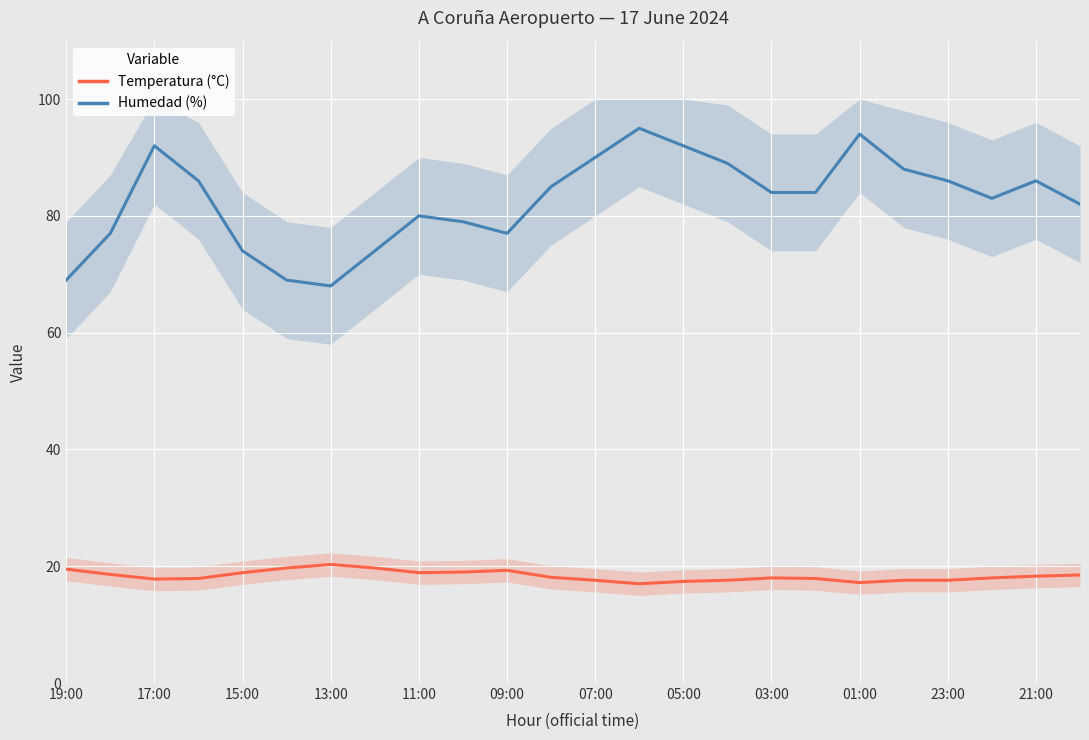

What is the average value of the Humedad (%) series?

82.6